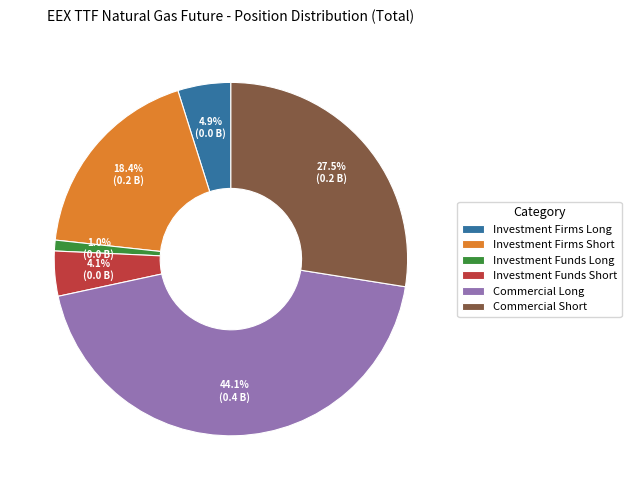

The Investment Firms Short slice represents 24% of the pie. True or false?

False